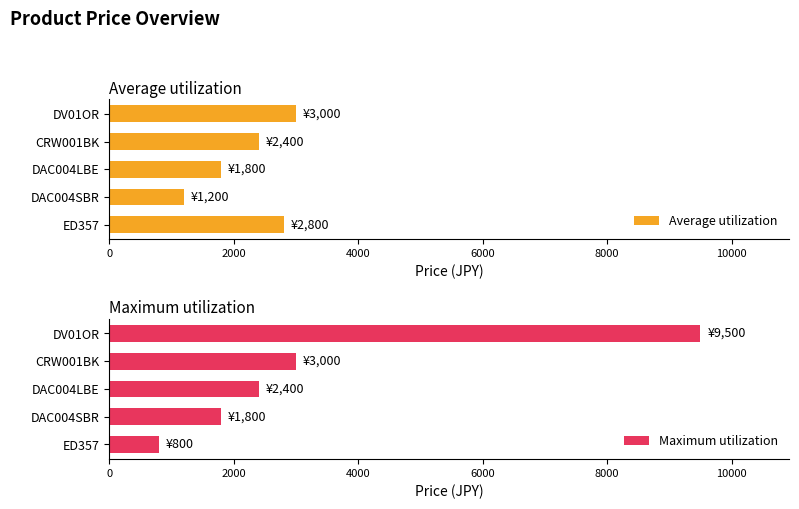

Are the bars horizontal?

Yes